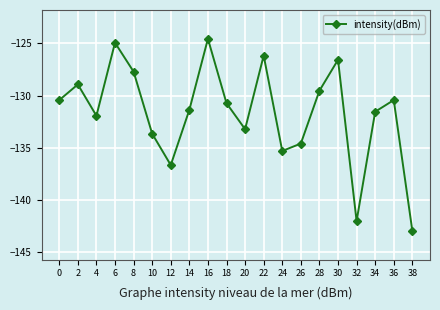

What is the difference between the values at 26 and 8?

6.9